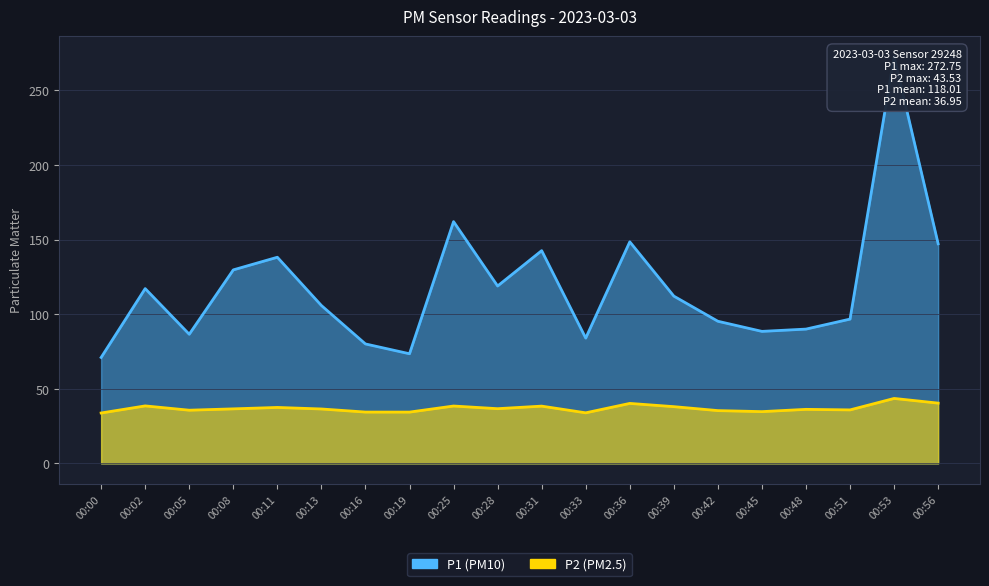

True or false: P2 and P1 intersect in this chart.

False